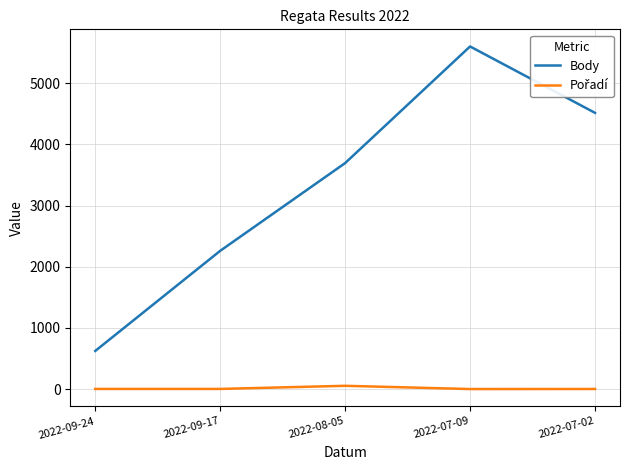

List the labels in order of Body value, smallest first.

2022-09-24, 2022-09-17, 2022-08-05, 2022-07-02, 2022-07-09